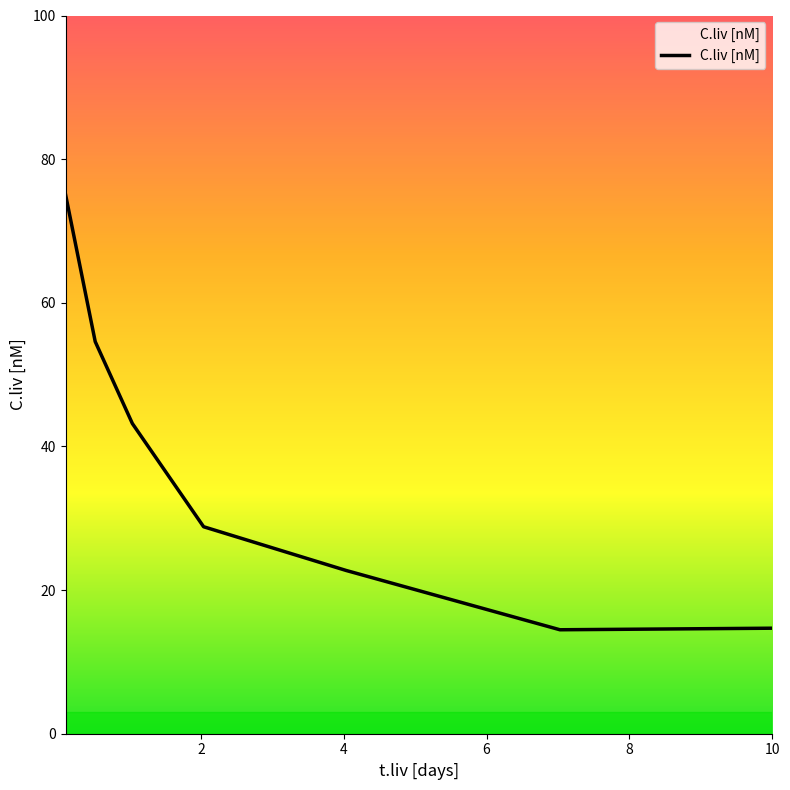

What is the average value?

36.2